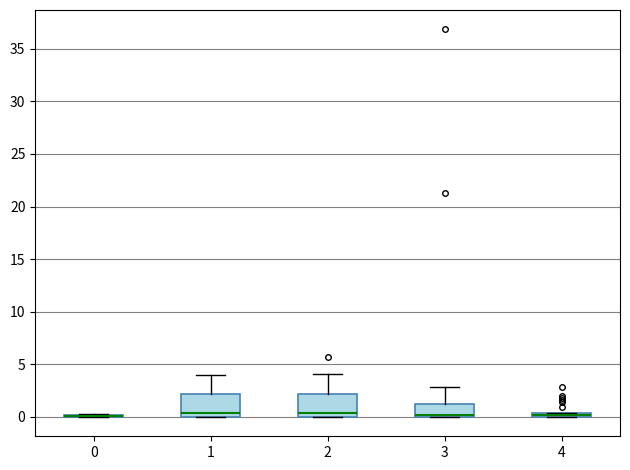

Where is the upper edge of the box at x = 4 on the y-axis? The values are not printed on the chart, so give them approximately, as read against the axis.

0.5